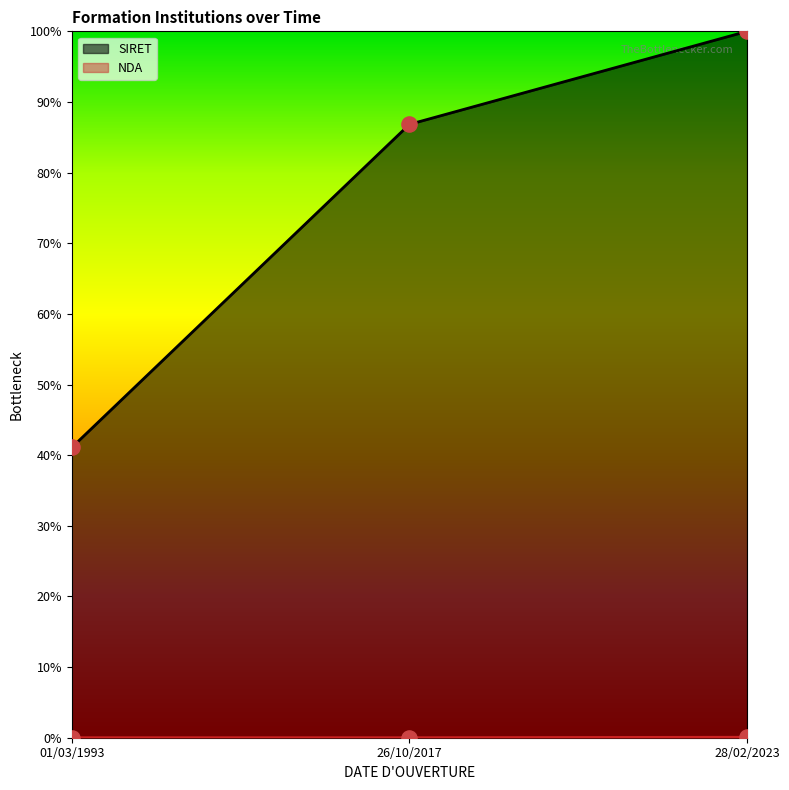

What is the total value across all series at 26/10/2017?

0.9